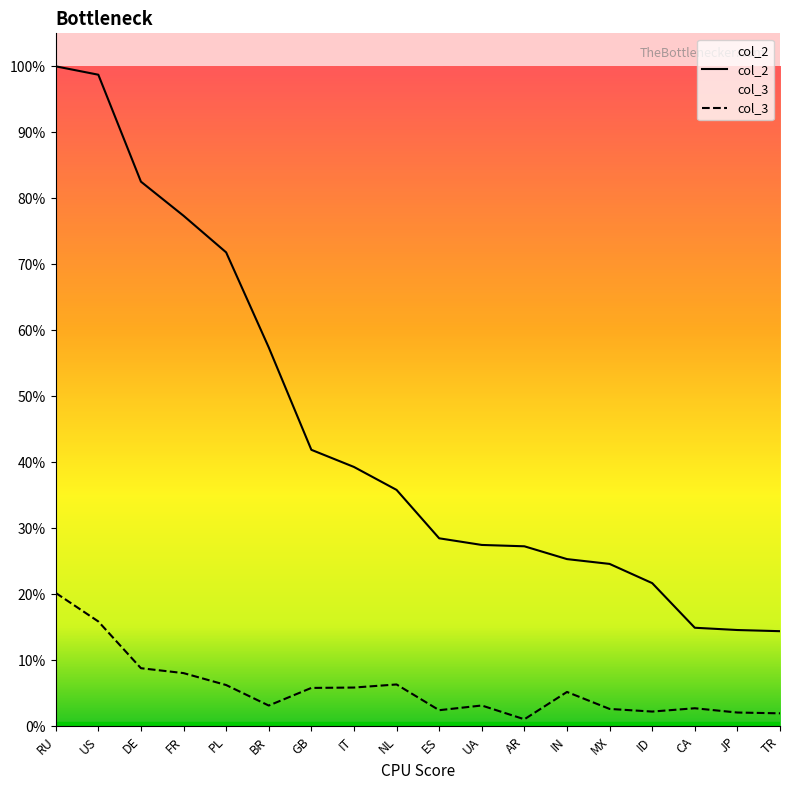

At which label does col_3 reach its minimum?

AR